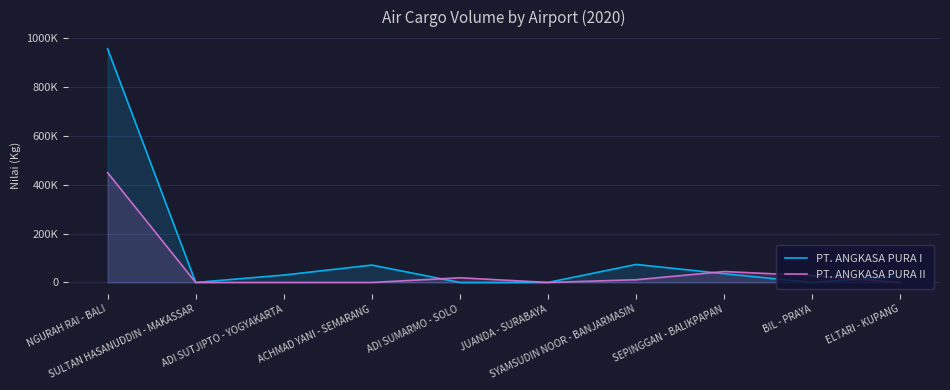

Between NGURAH RAI - BALI and JUANDA - SURABAYA, which series saw the biggest shift?

PT. ANGKASA PURA I